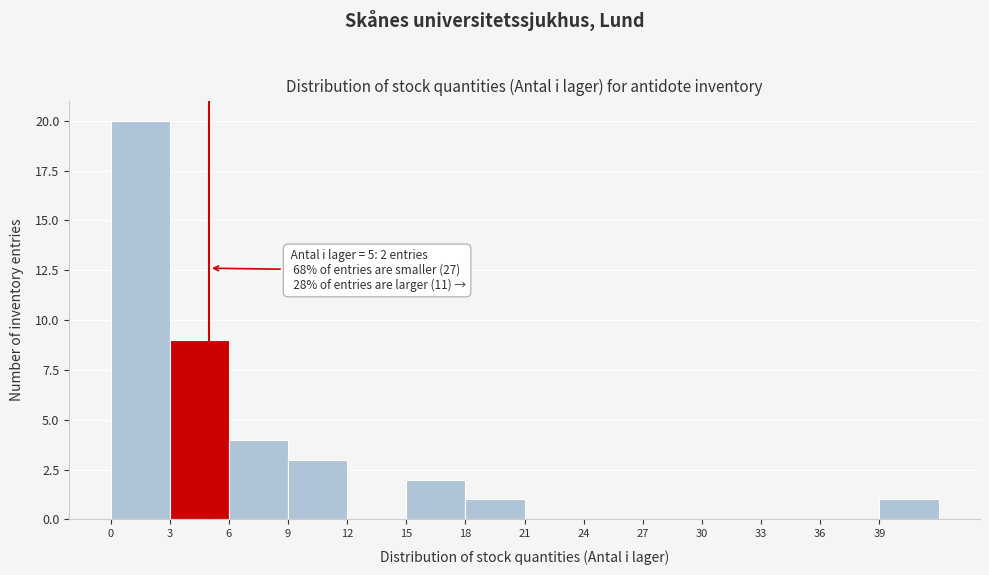

Which range on the x-axis has the tallest bar?

0 to 3